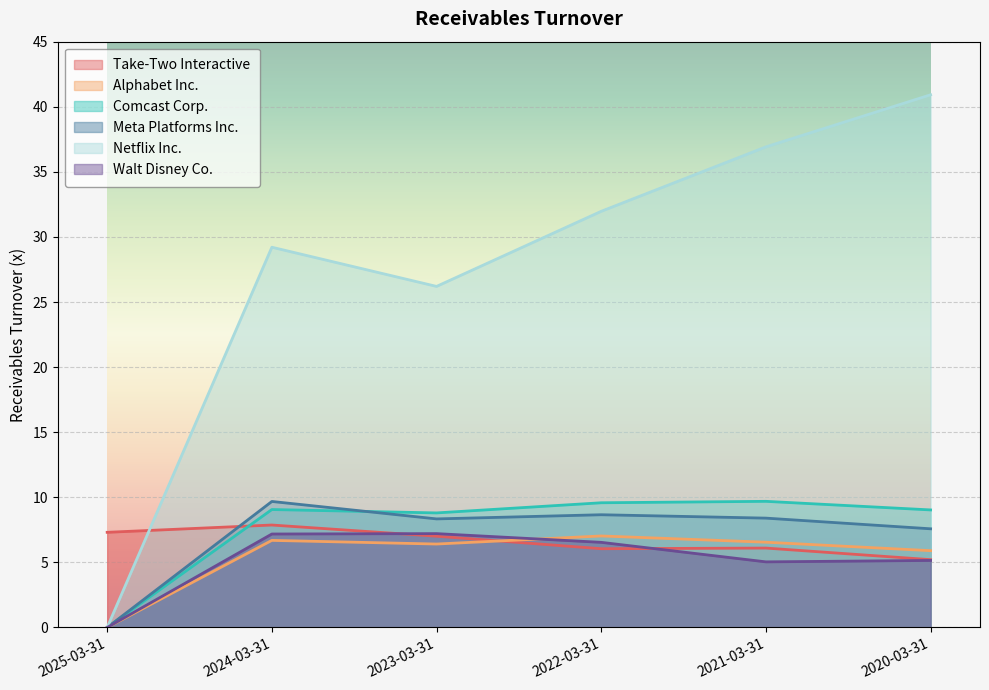

What is the difference between the highest and lowest values at 2020-03-31?

35.8